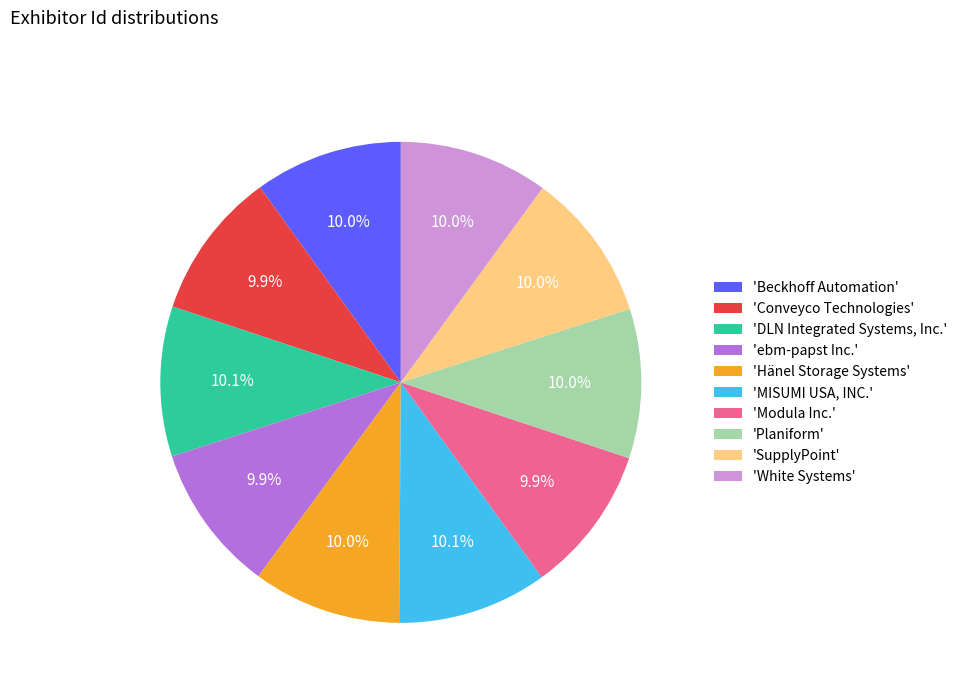

Is there a majority slice in this chart?

No